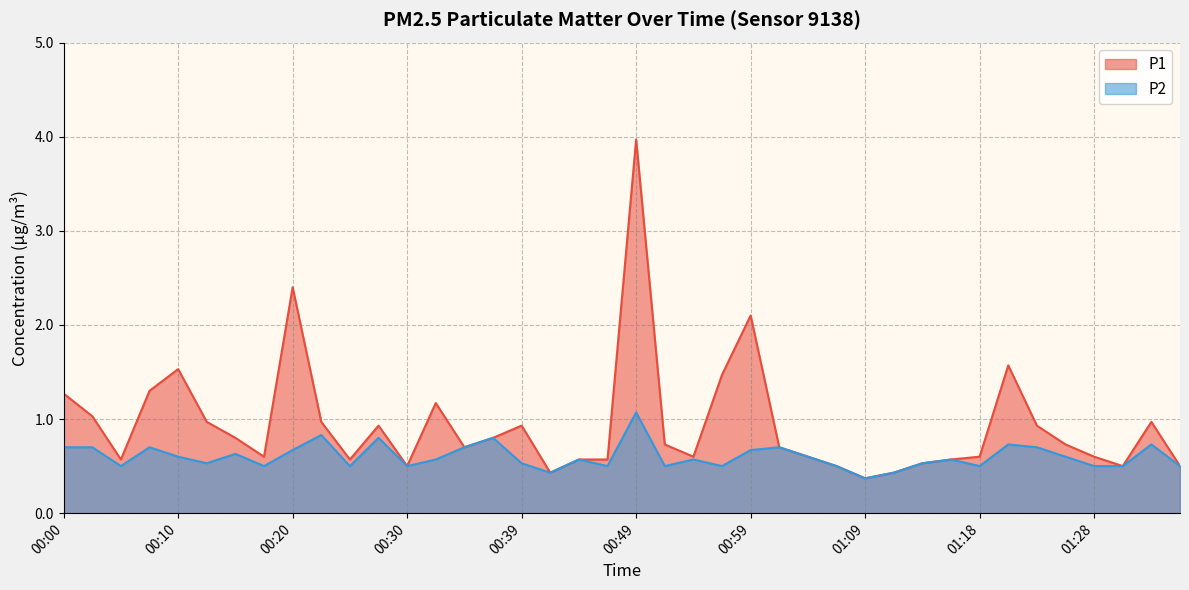

At 01:26, list the series in order from largest to smallest.

P1, P2